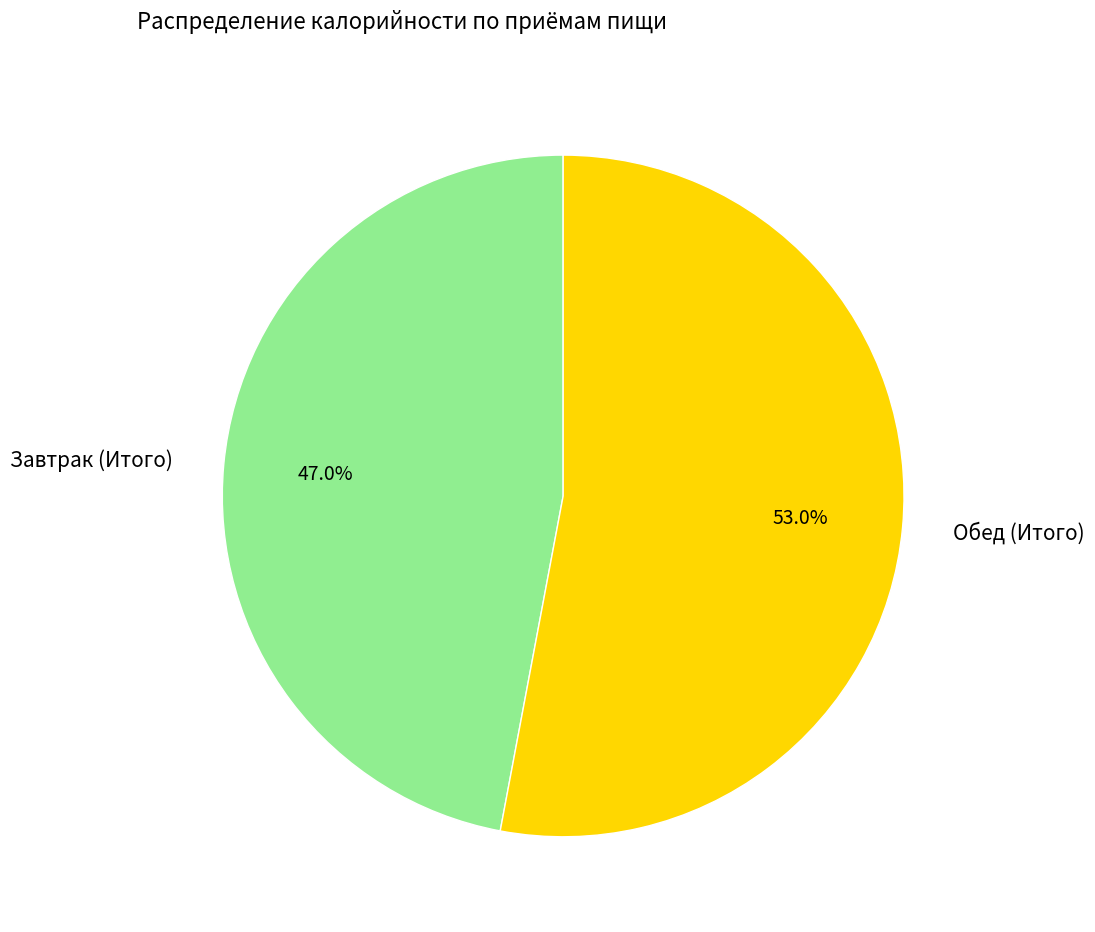

To the nearest percent, what percentage of the pie is Завтрак (Итого)?

47%